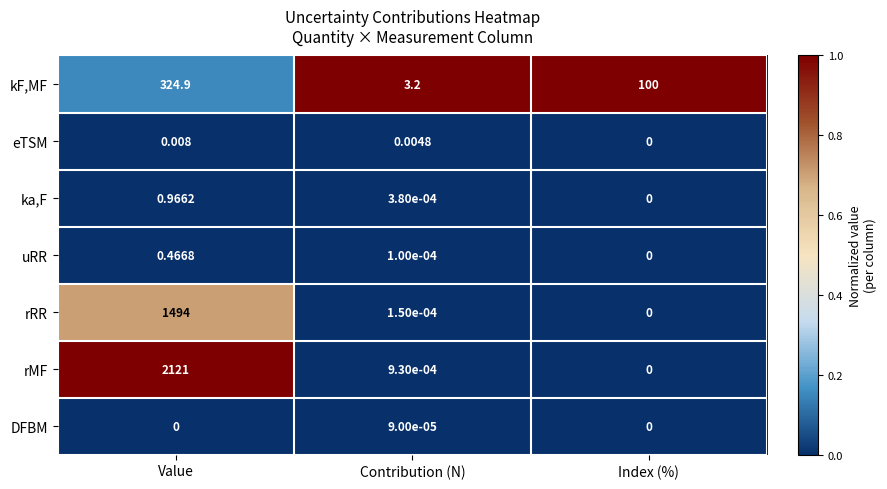

What is the spread (max minus min) of values at Contribution (N)?

3.2